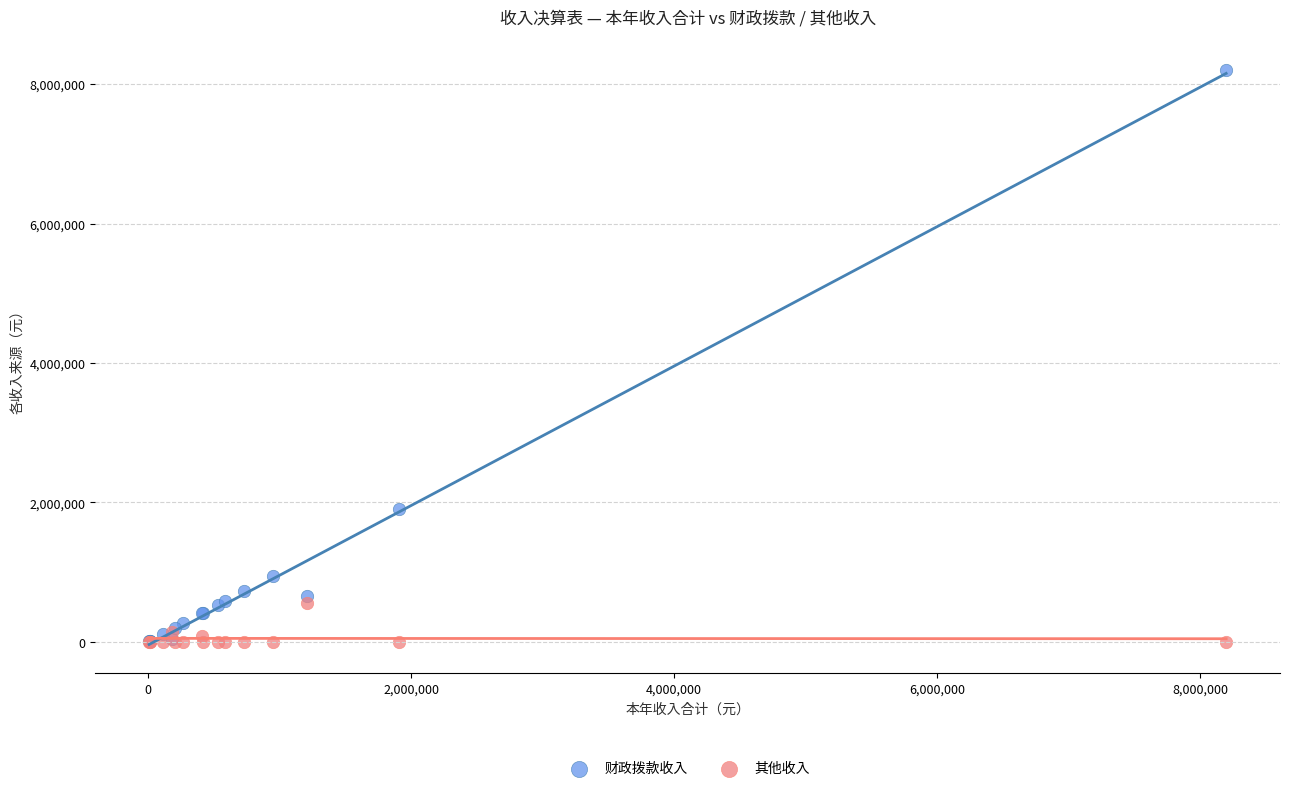

Across all series, what Y value is closest to 4098864?

1909868.0